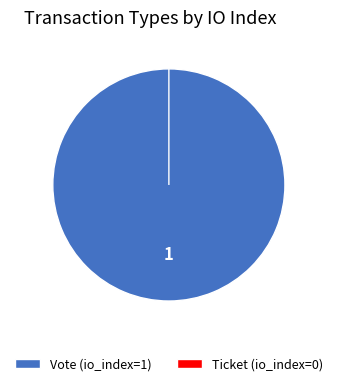

Count the number of slices in the pie.

2